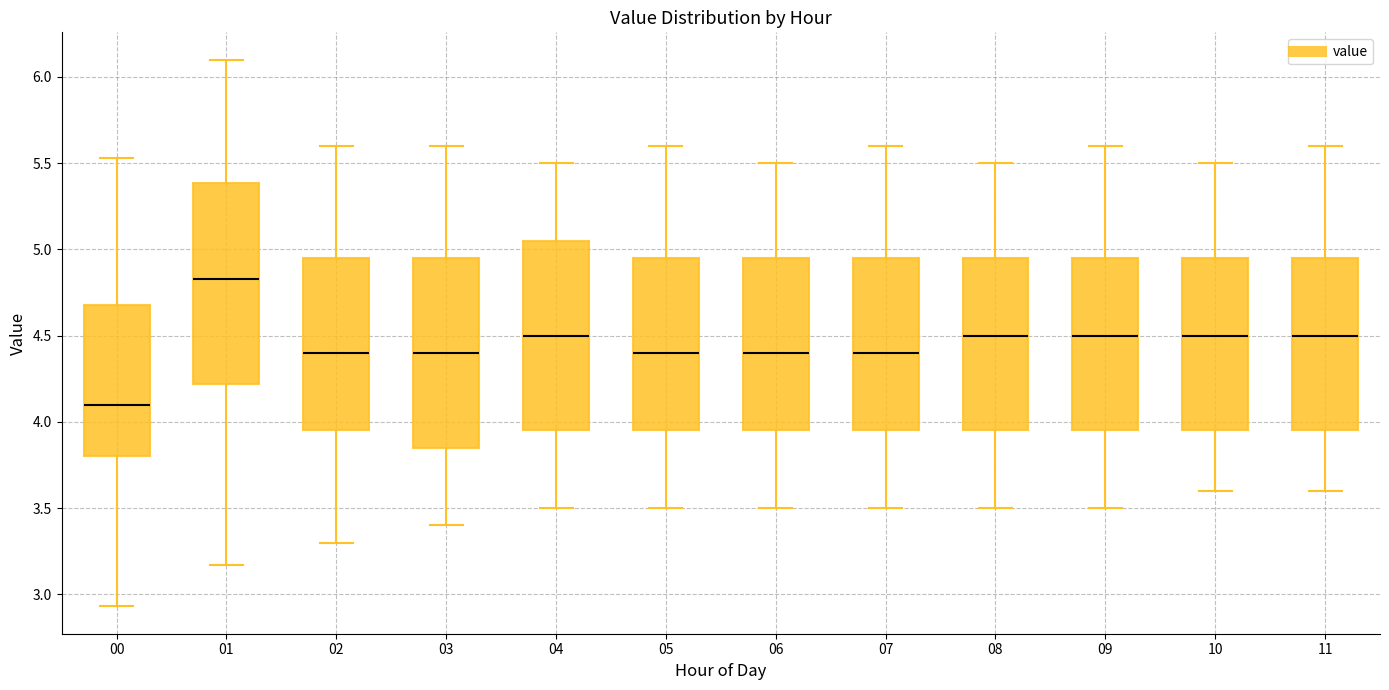

Where does the median line of the box at x = 06 sit on the y-axis? The values are not printed on the chart, so give them approximately, as read against the axis.

4.40